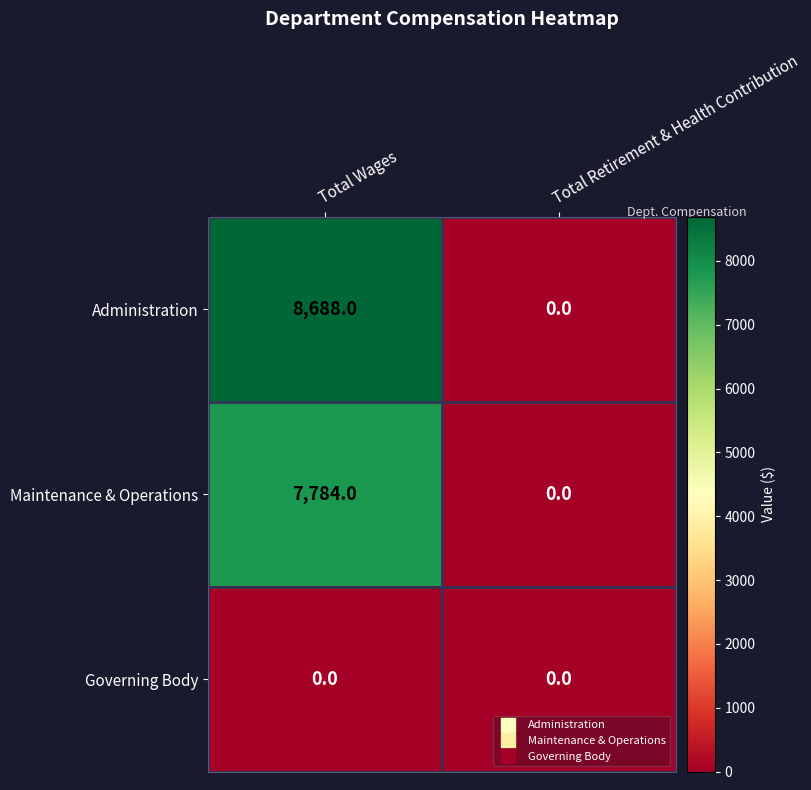

List the labels in order of Maintenance & Operations value, largest first.

Total Wages, Total Retirement & Health Contribution